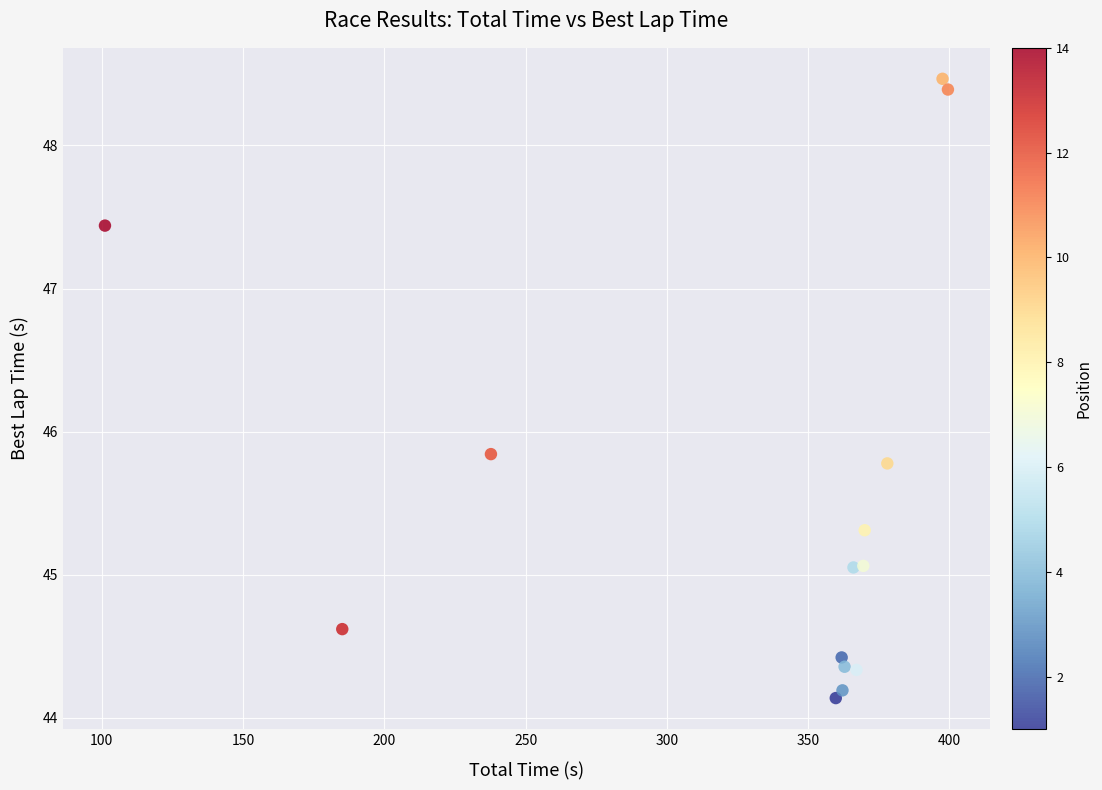

What is the range of Y values (max minus min)?

4.3